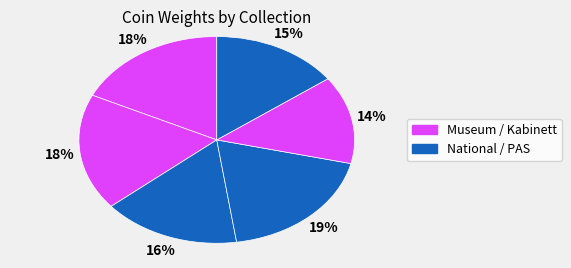

Which category has the biggest portion of the pie?

PAS (201502)